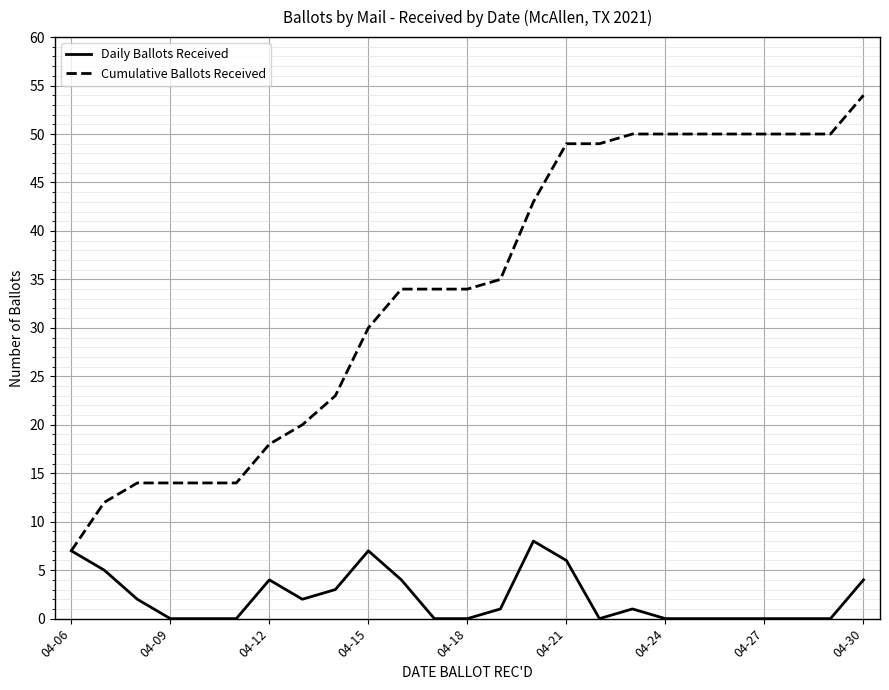

How many Daily Ballots Received values are between 0 and 4?

20